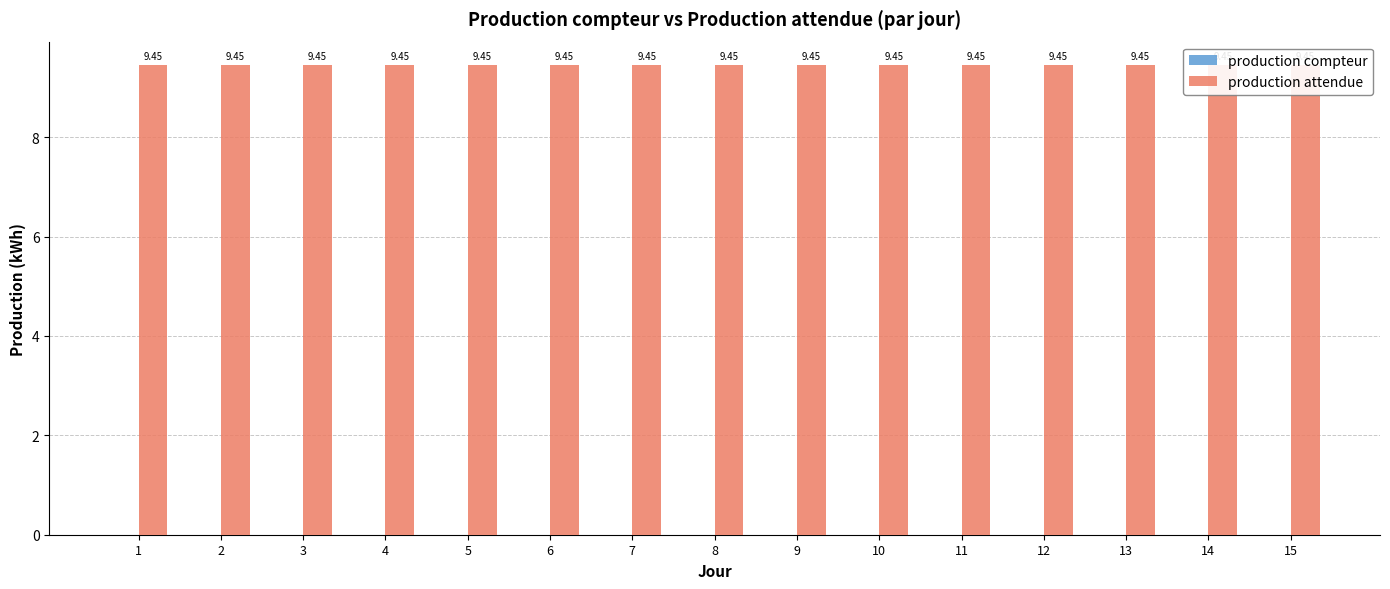

Is it true that production compteur equals 0.0 at 14?

True